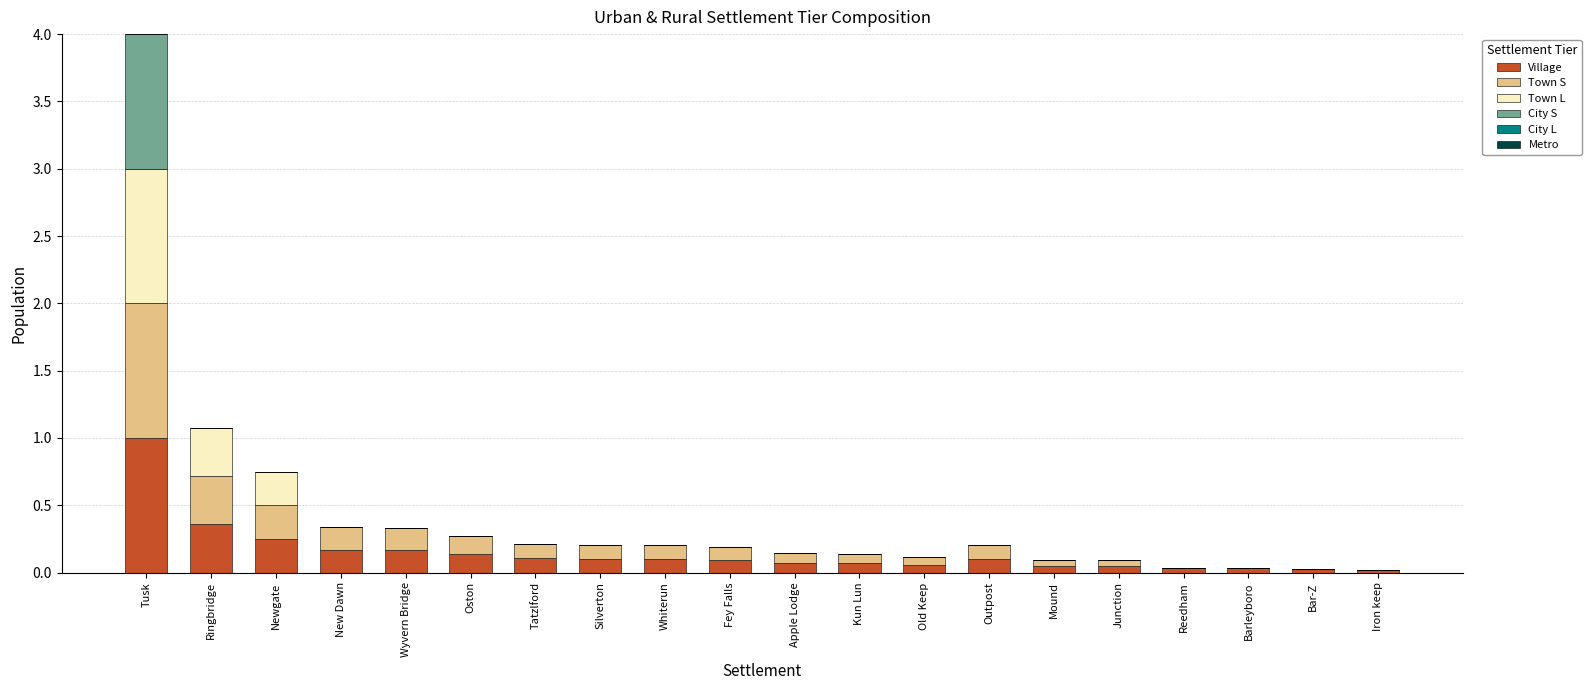

At which category is the sum across all series the highest?

Tusk